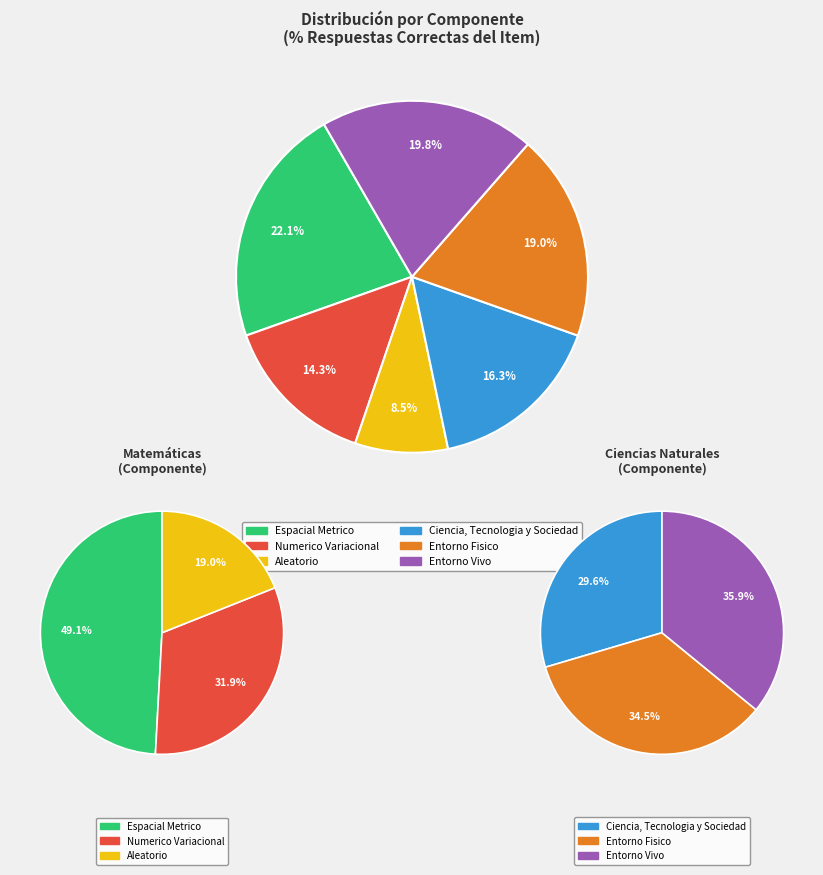

How much of the chart is everything except Entorno Fisico?

81.0%